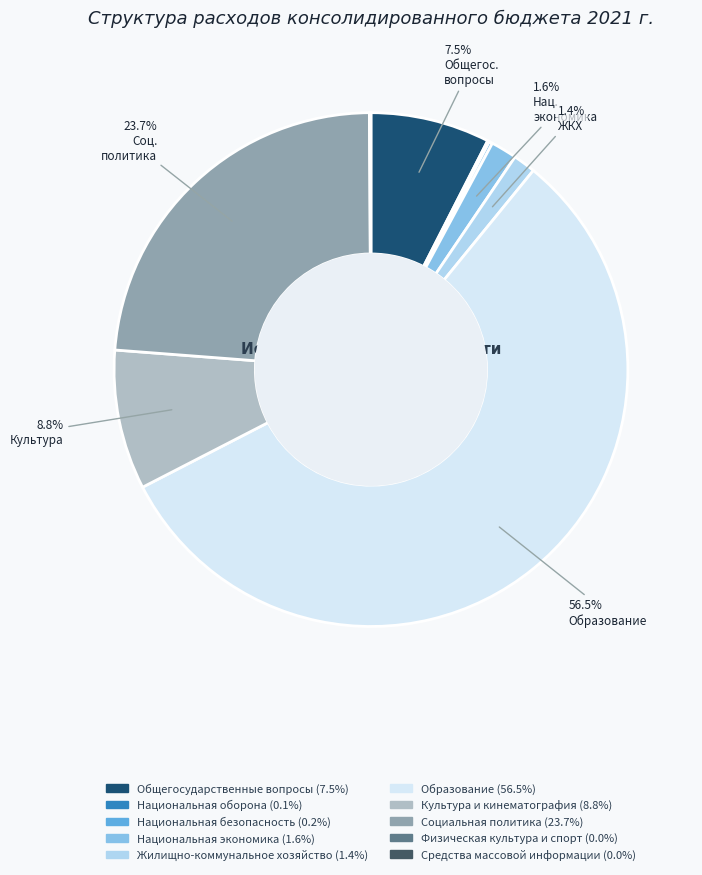

Is the sum of Жилищно-коммунальное хозяйство and Культура и кинематография greater than half?

No